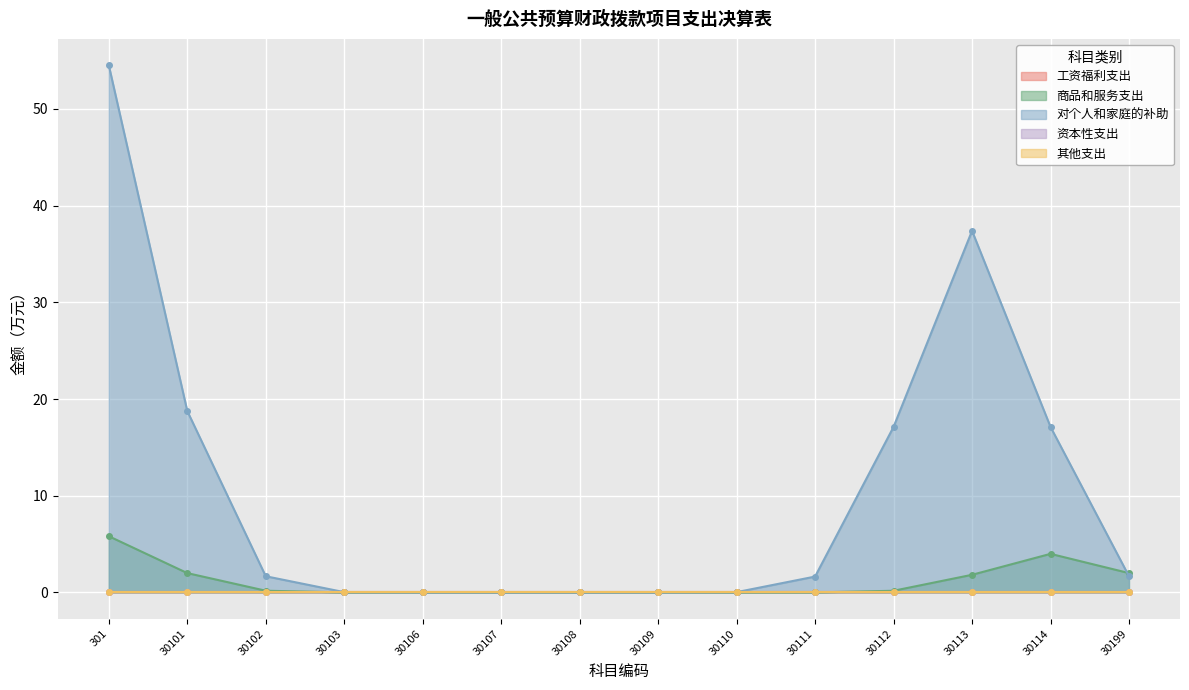

Rank the categories by 其他支出 value from highest to lowest.

301, 30101, 30102, 30103, 30106, 30107, 30108, 30109, 30110, 30111, 30112, 30113, 30114, 30199